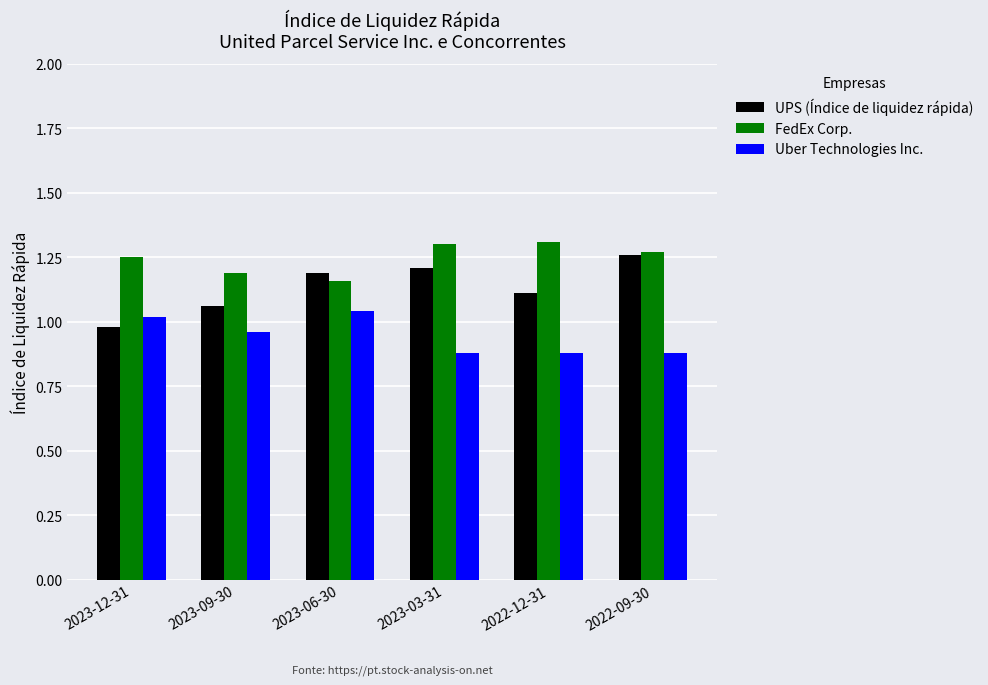

How many data points in UPS (Índice de liquidez rápida) are above 1?

5